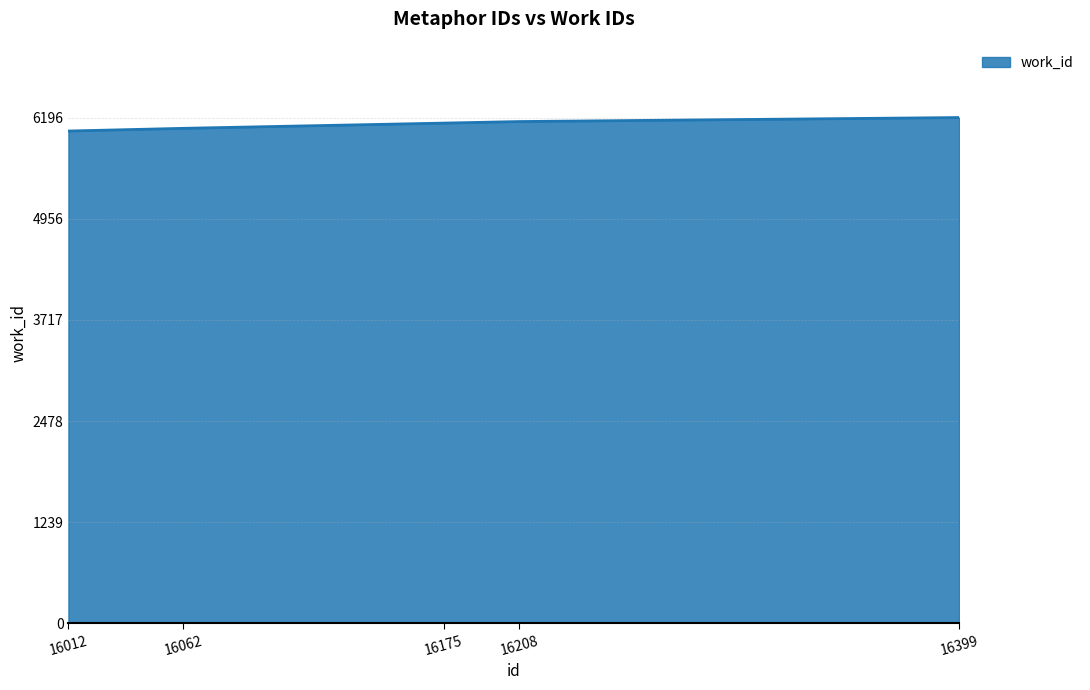

What is the maximum value shown in the chart?

6196